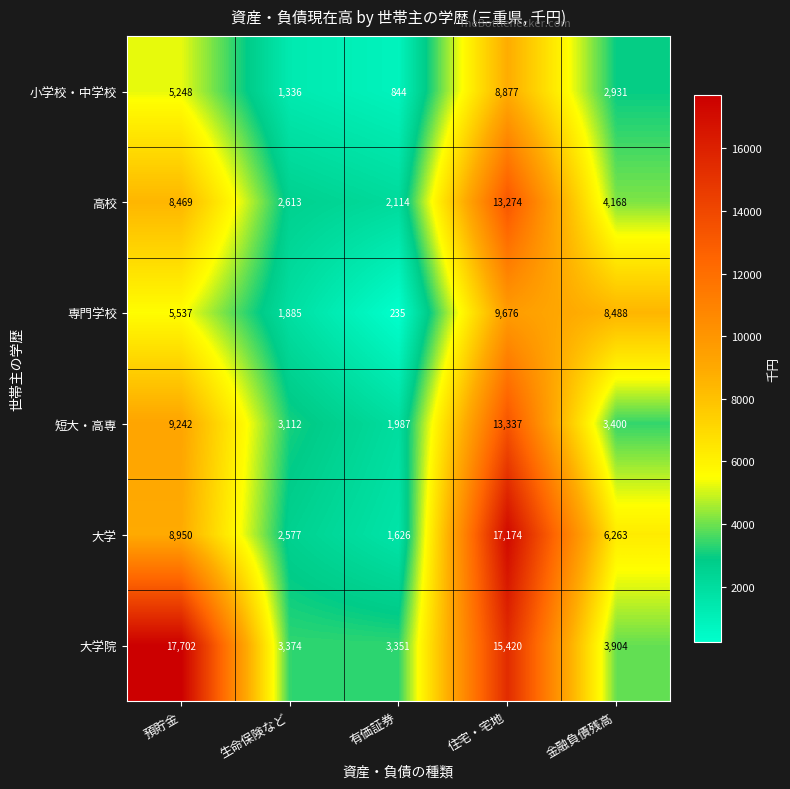

Rank the series by their maximum value, from highest to lowest.

大学院, 大学, 短大・高専, 高校, 専門学校, 小学校・中学校